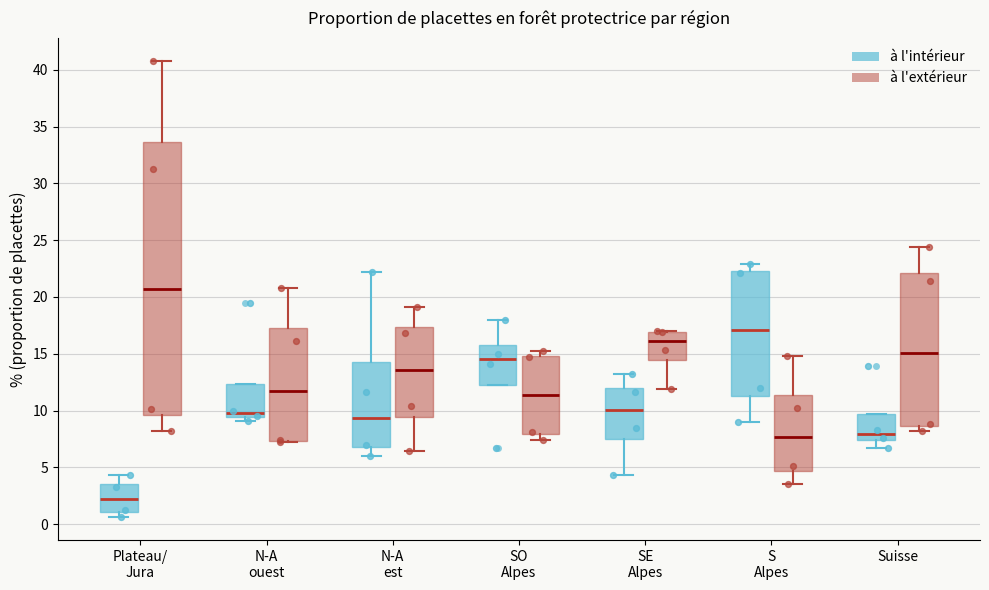

Reading left to right, read every box against the y-axis: the position of its median line, the range the box covers, and the ends of its whiskers. The values are not printed on the chart, so give them approximately, as read against the axis.

Plateau/ Jura (à l'intérieur): median 2.5, box 1.0 to 3.5, whiskers 0.5 to 4.5
Plateau/ Jura (à l'extérieur): median 20.5, box 9.5 to 33.5, whiskers 8.0 to 41.0
N-A ouest (à l'intérieur): median 10.0, box 9.5 to 12.5, whiskers 9.0 to 12.5
N-A ouest (à l'extérieur): median 12.0, box 7.5 to 17.5, whiskers 7.0 to 21.0
N-A est (à l'intérieur): median 9.5, box 7.0 to 14.5, whiskers 6.0 to 22.0
N-A est (à l'extérieur): median 13.5, box 9.5 to 17.5, whiskers 6.5 to 19.0
SO Alpes (à l'intérieur): median 14.5, box 12.5 to 16.0, whiskers 12.5 to 18.0
SO Alpes (à l'extérieur): median 11.5, box 8.0 to 15.0, whiskers 7.5 to 15.0 (just above the box's upper edge)
SE Alpes (à l'intérieur): median 10.0, box 7.5 to 12.0, whiskers 4.5 to 13.0
SE Alpes (à l'extérieur): median 16.0, box 14.5 to 17.0, whiskers 12.0 to 17.0
S Alpes (à l'intérieur): median 17.0, box 11.5 to 22.5, whiskers 9.0 to 23.0
S Alpes (à l'extérieur): median 7.5, box 4.5 to 11.5, whiskers 3.5 to 15.0
Suisse (à l'intérieur): median 8.0, box 7.5 to 9.5, whiskers 6.5 to 9.5
Suisse (à l'extérieur): median 15.0, box 8.5 to 22.0, whiskers 8.0 to 24.5